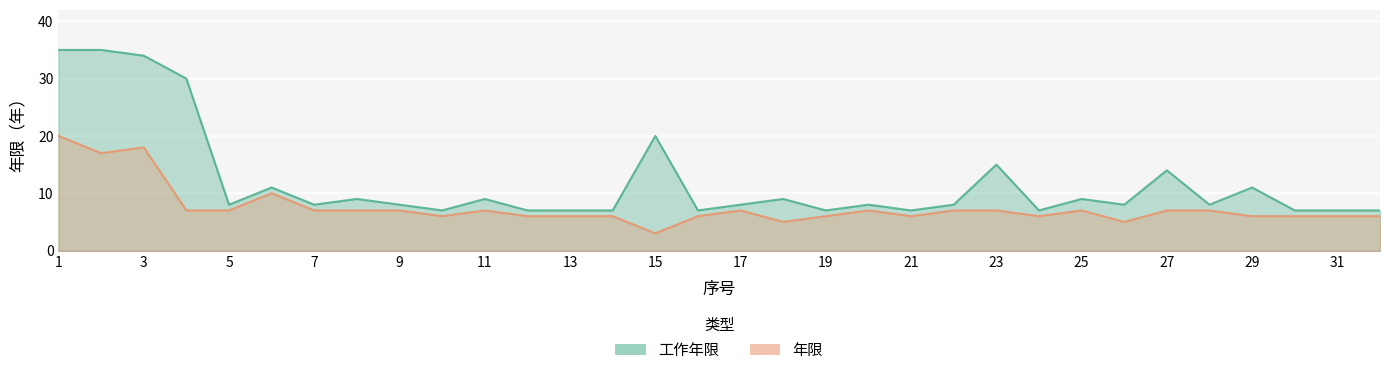

At which category does 年限 reach its first local peak?

3